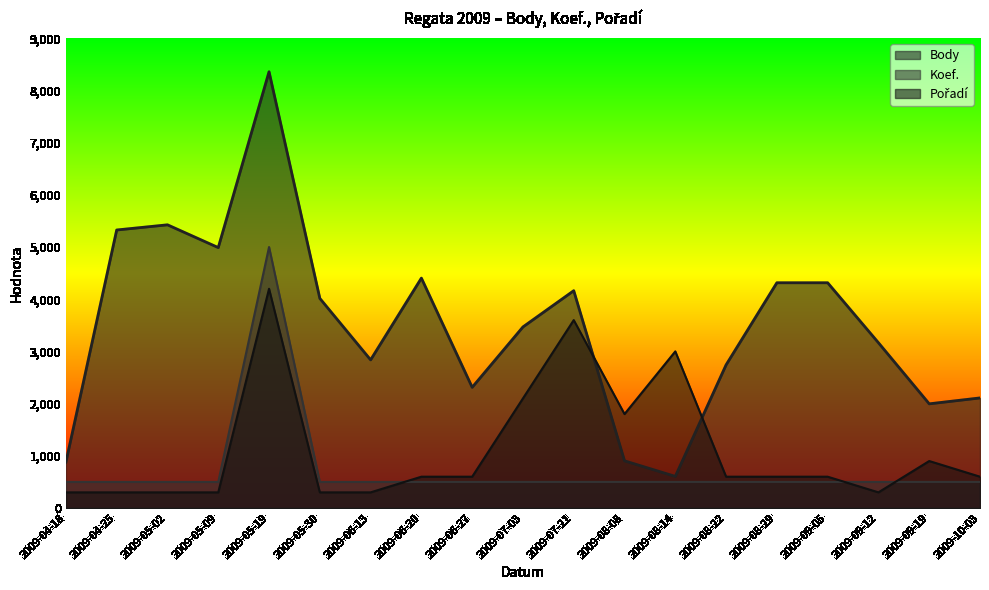

True or false: Pořadí has a value of 300 at 2009-04-25.

True